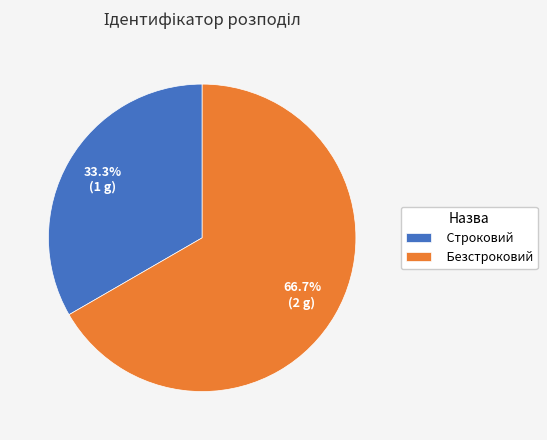

Count the number of slices in the pie.

2